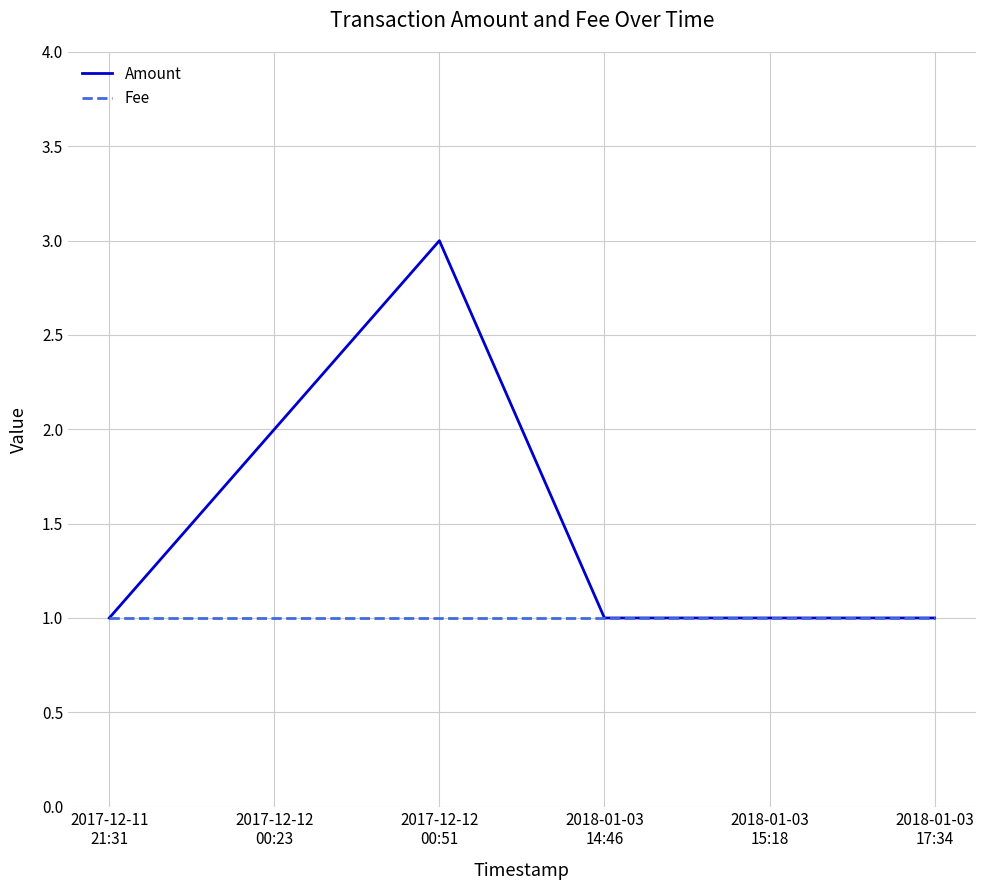

Reading left to right, transcribe all the data shown in this chart.

Amount: 1	2	3	1	1	1
Fee: 1	1	1	1	1	1